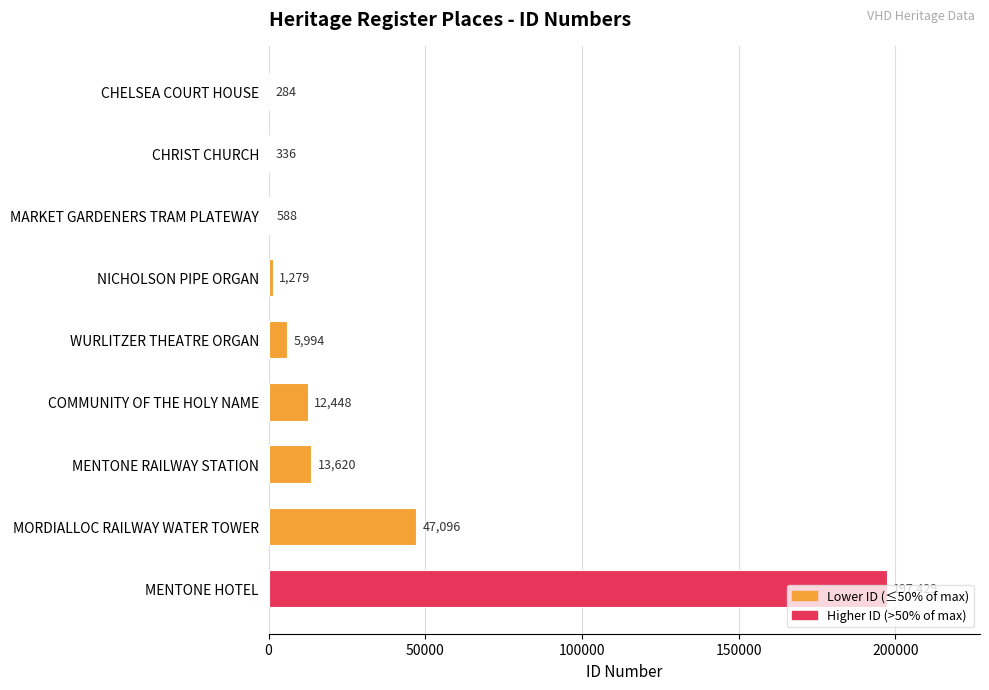

Is it true that the value at COMMUNITY OF THE HOLY NAME is 12448?

True